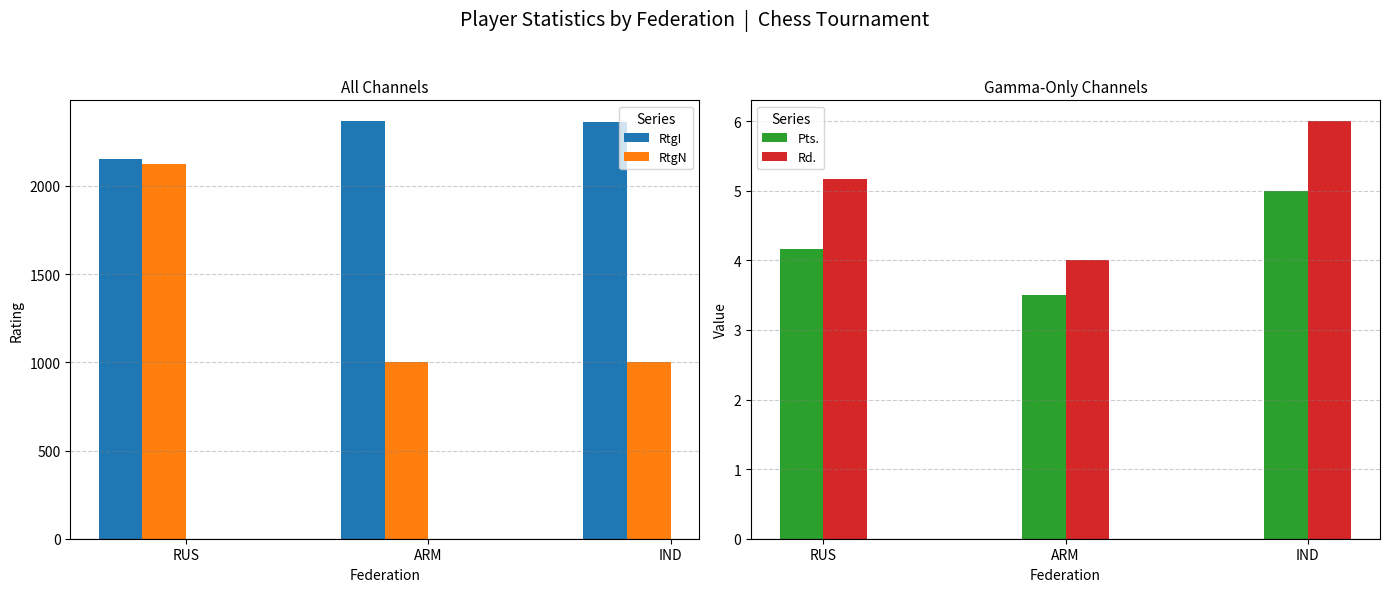

Reading right to left, what are all the values shown in this chart?

RtgI: 2365.0	2367.0	2155.5
RtgN: 1000.0	1000.0	2126.0
Pts.: 5.0	3.5	4.2
Rd.: 6.0	4.0	5.2